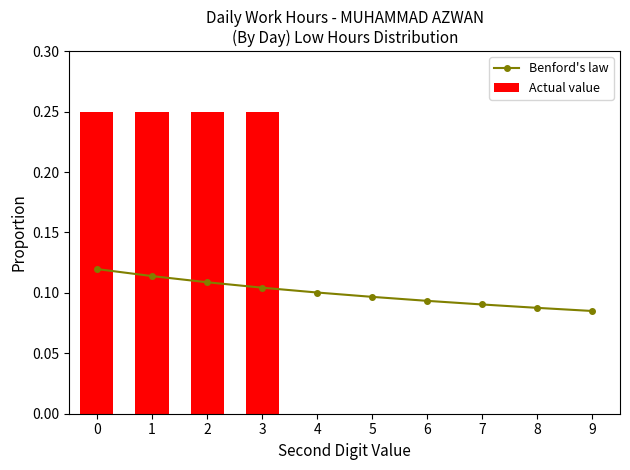

What are all the series names shown in the legend?

Benford's law, Actual value